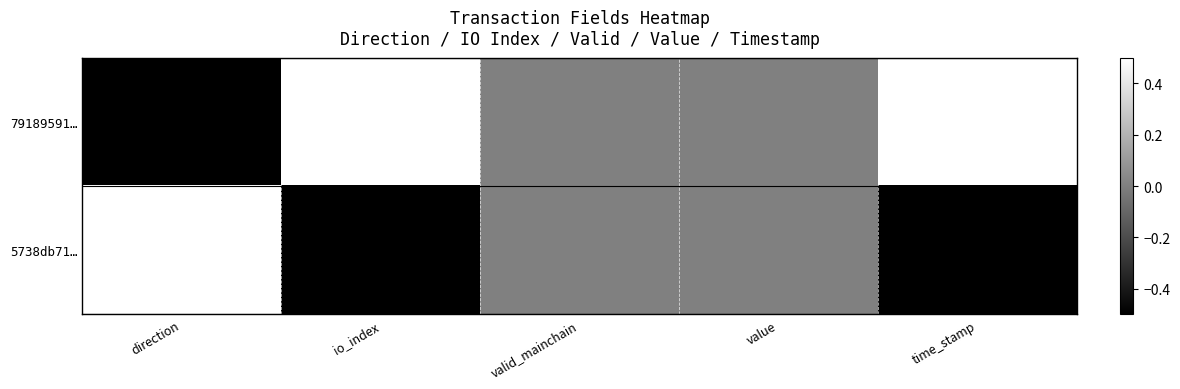

Rank the series by their average value, from highest to lowest.

79189591…, 5738db71…